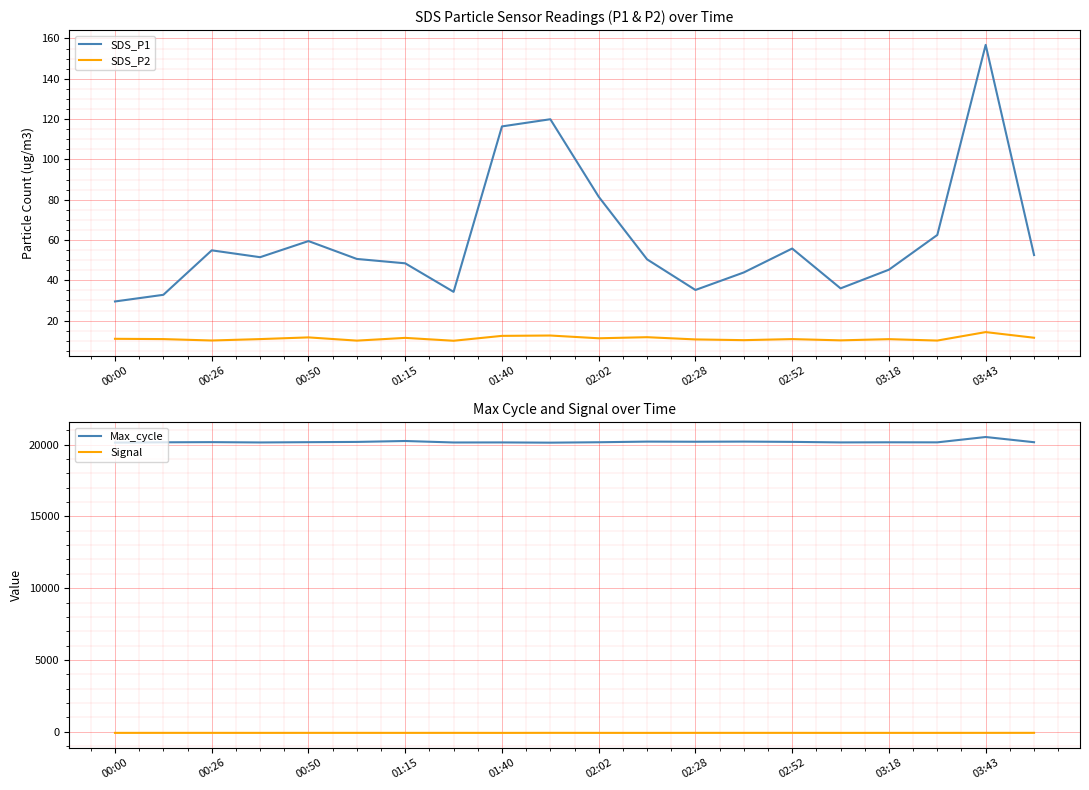

What is the minimum value for SDS_P2?

10.0